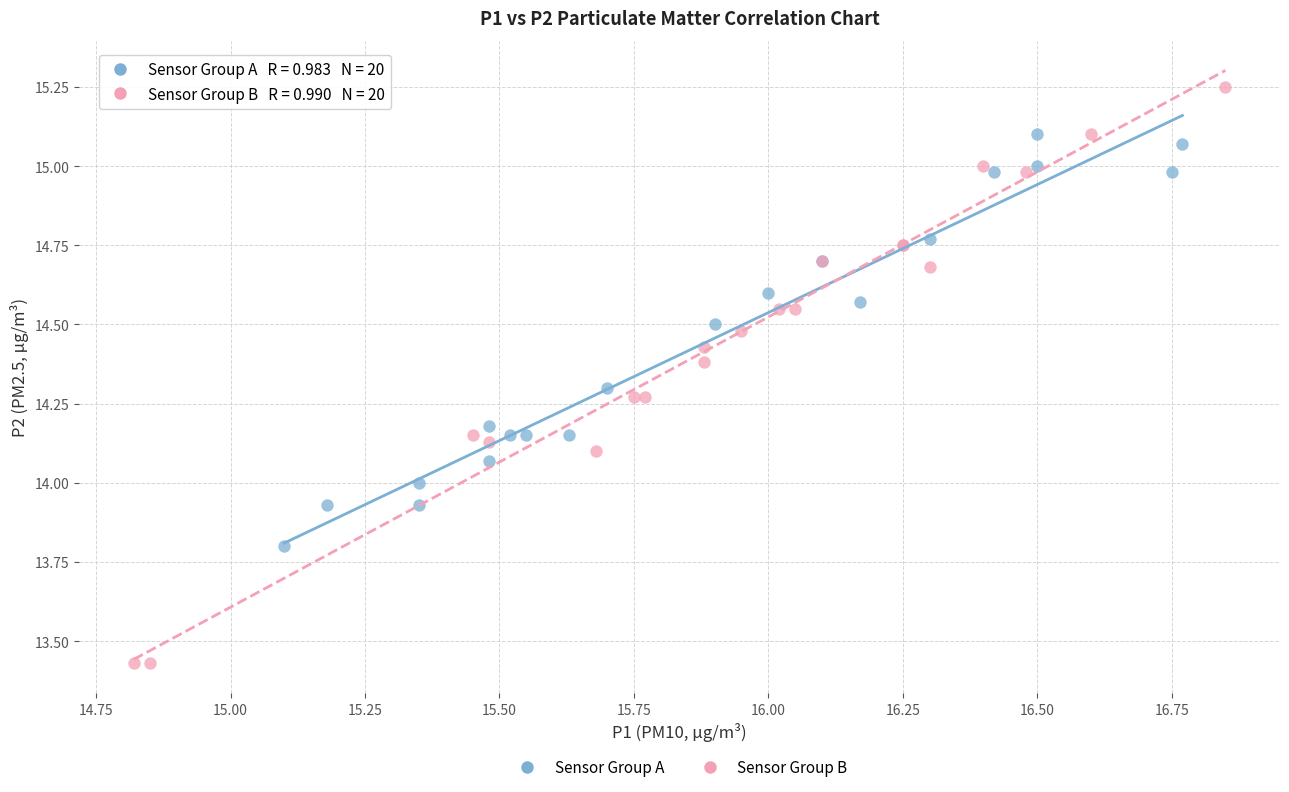

Which series reaches the maximum Y coordinate?

Sensor Group B